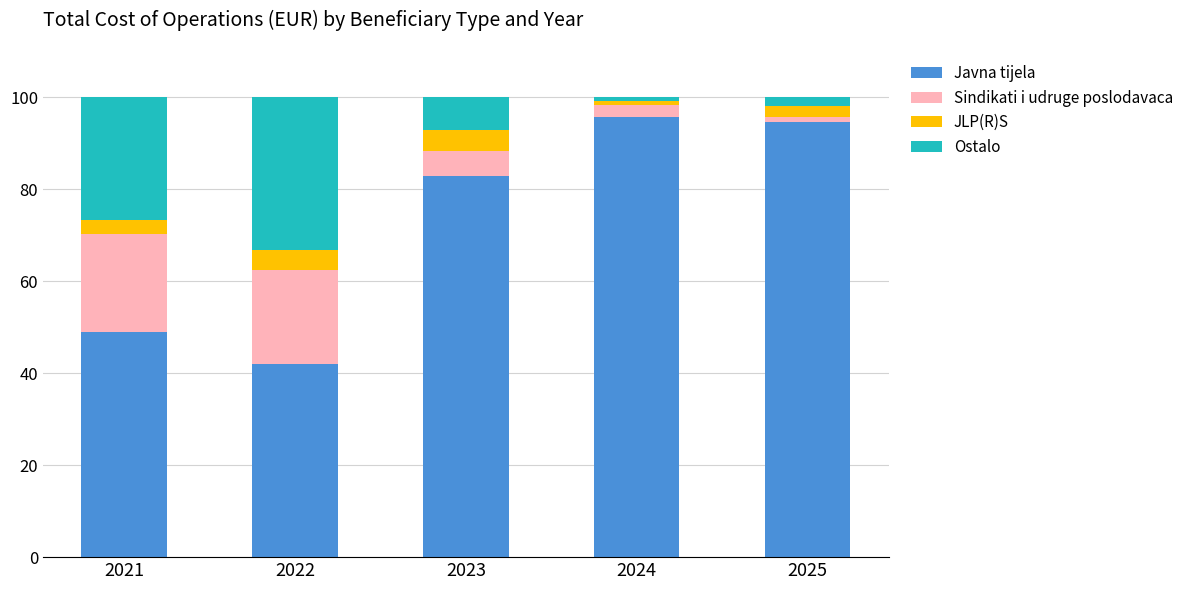

Which category has the highest value in the Javna tijela series?

2024